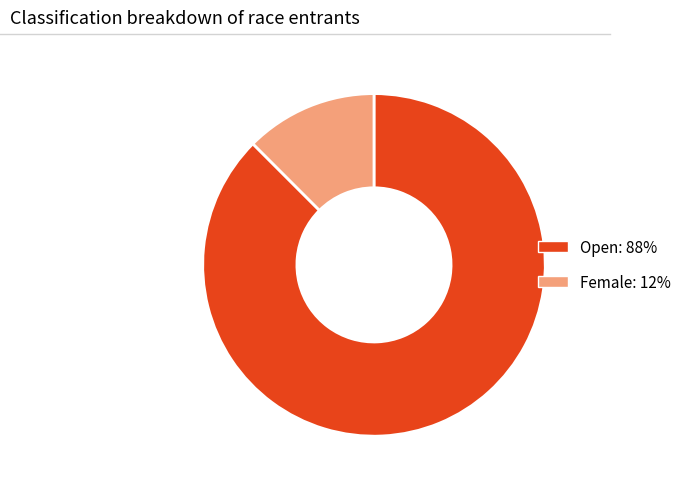

Which has a higher value, Open: 88% or Female: 12%?

Open: 88%